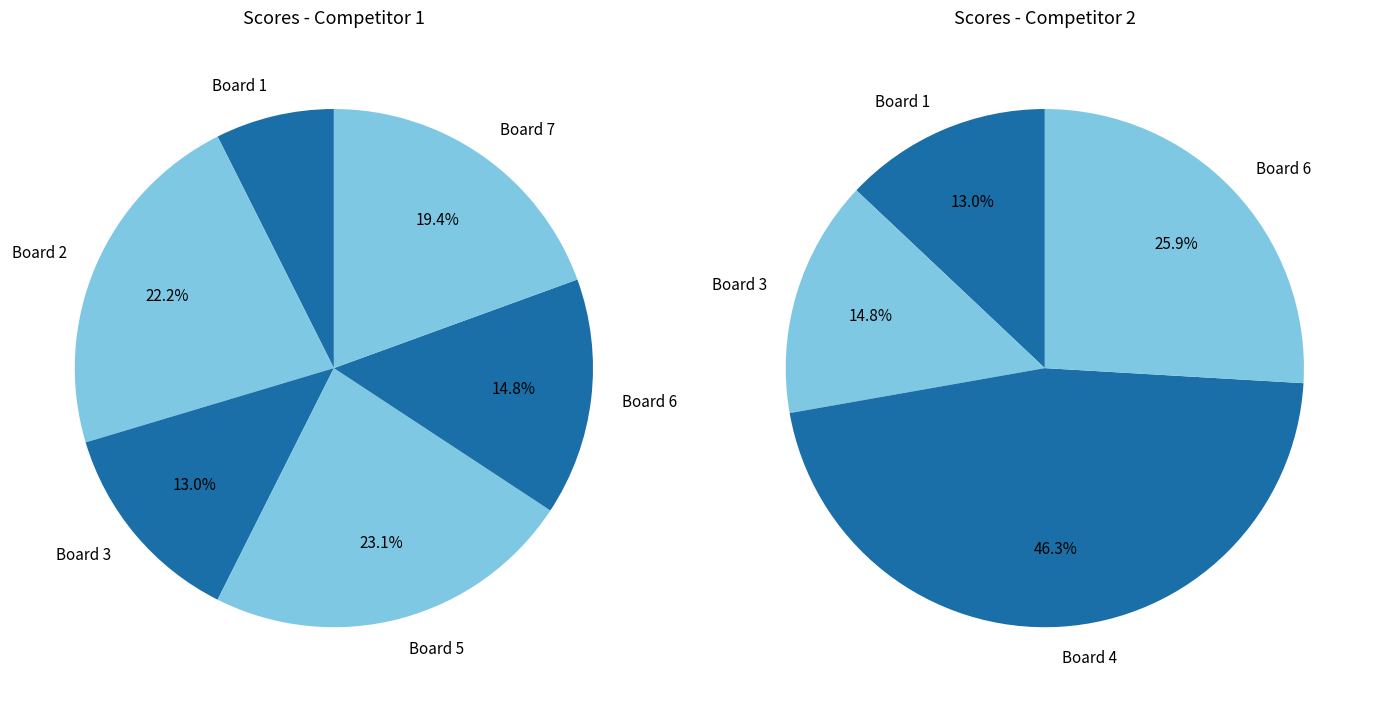

To the nearest percent, what is the difference between the 4 and 2 slice percentages?

46%